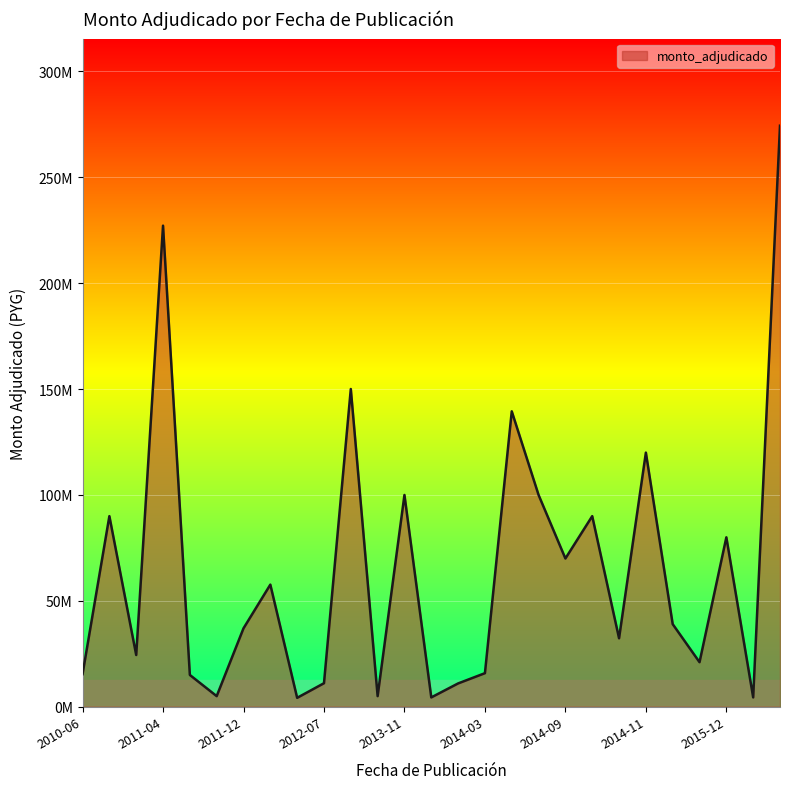

Does the chart have visible grid lines?

Yes